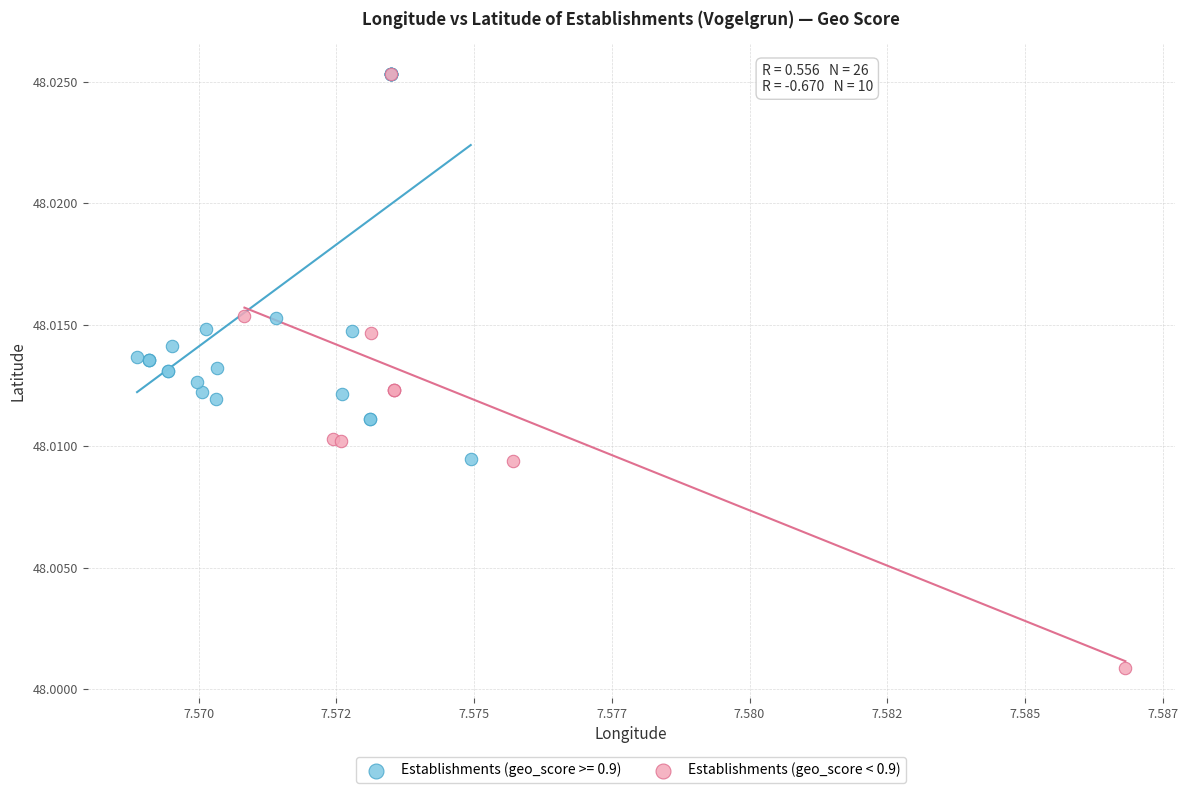

Which series has the largest Y range (max minus min)?

Establishments (geo_score < 0.9)